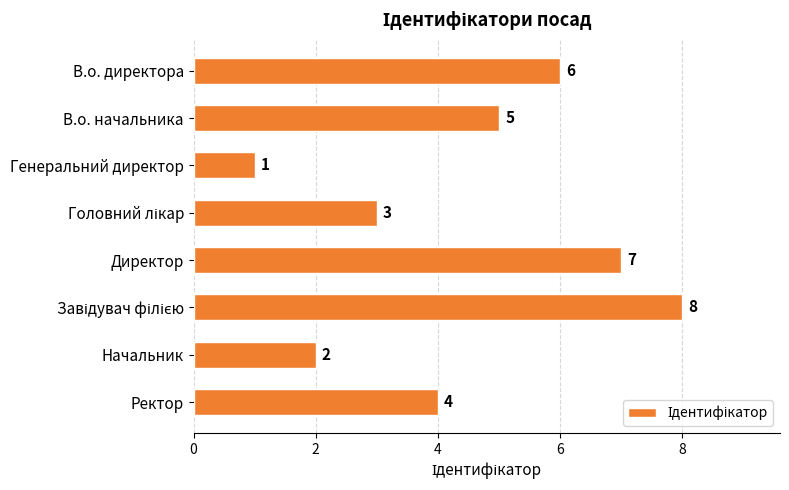

The chart shows a value of 6 at В.о. директора. True or false?

True